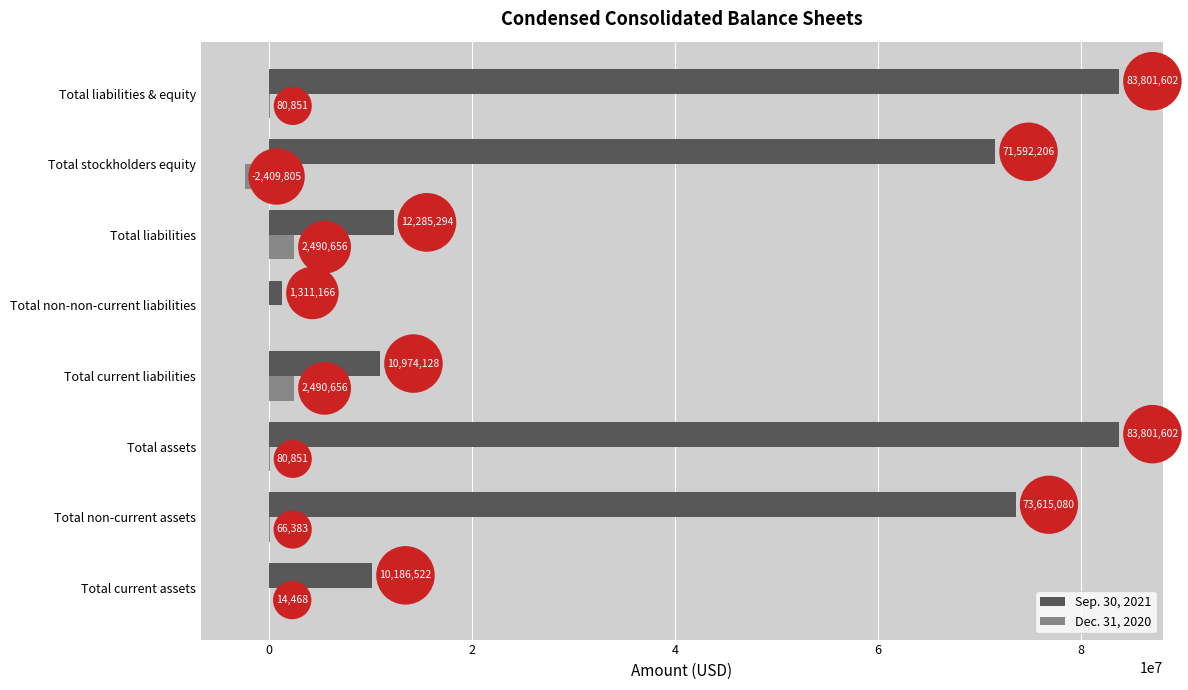

Where is Sep. 30, 2021 nearest to the value 42556384?

Total stockholders equity